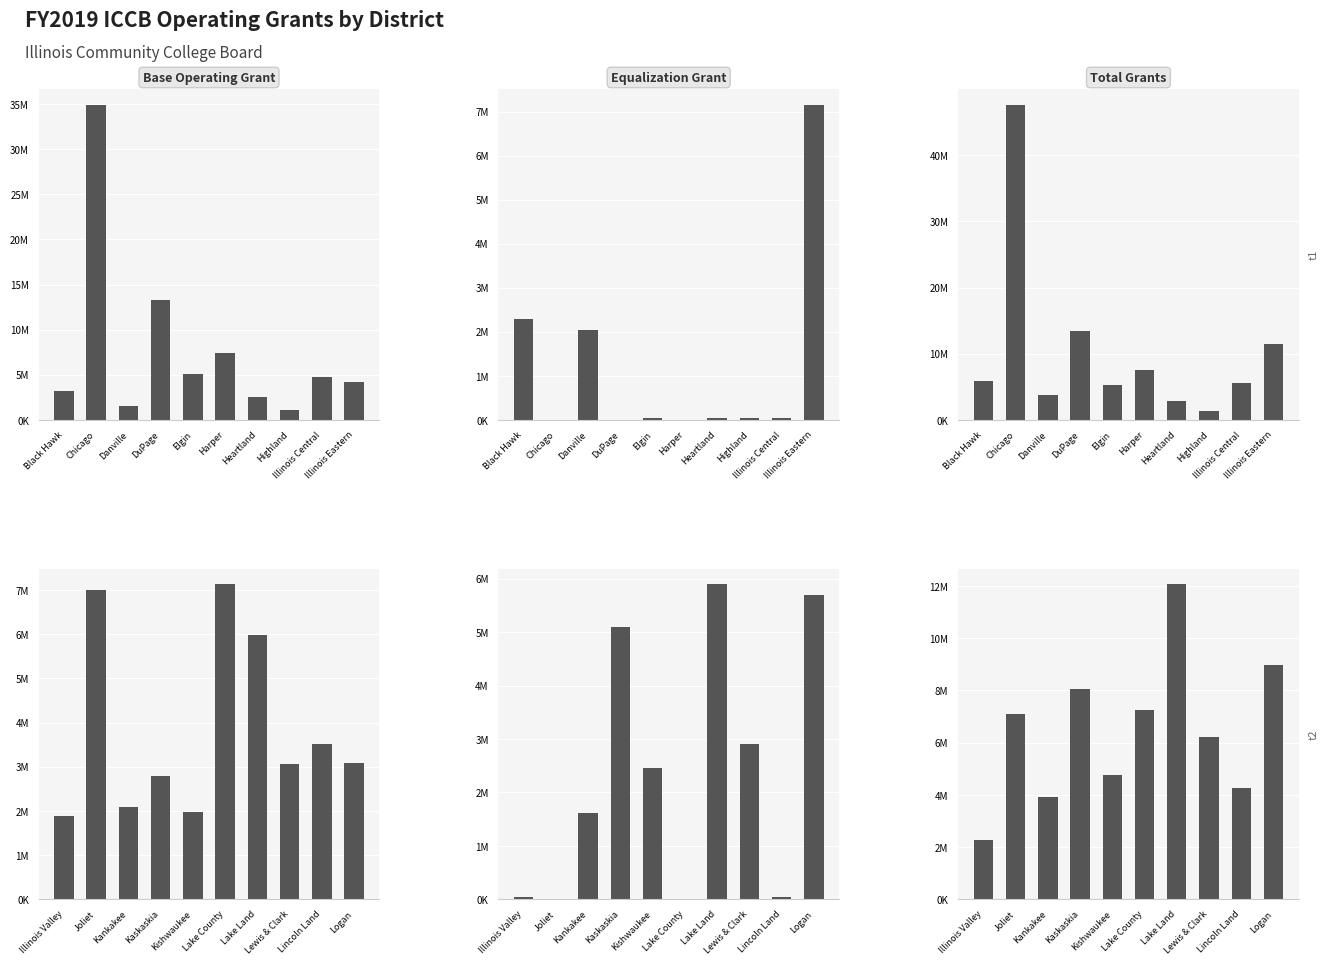

The value of Base Operating Grant at Logan is 4861738.6. True or false?

False